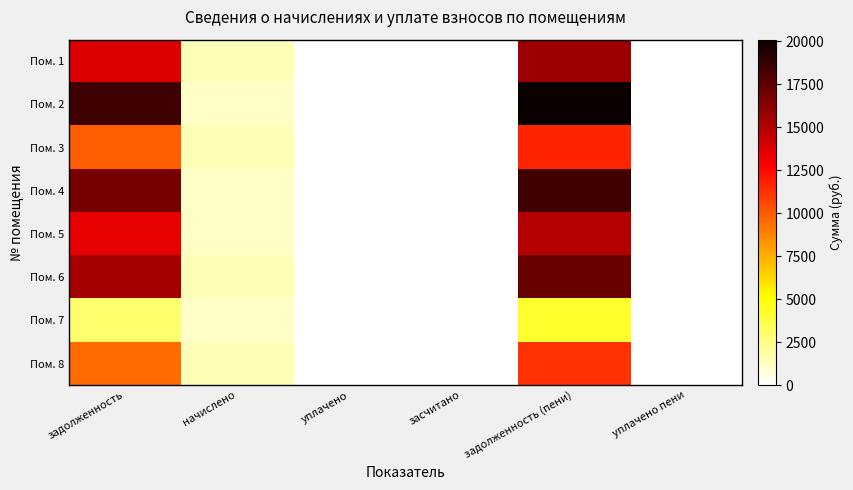

What is the total value across all series at задолженность (пени)?

113287.8